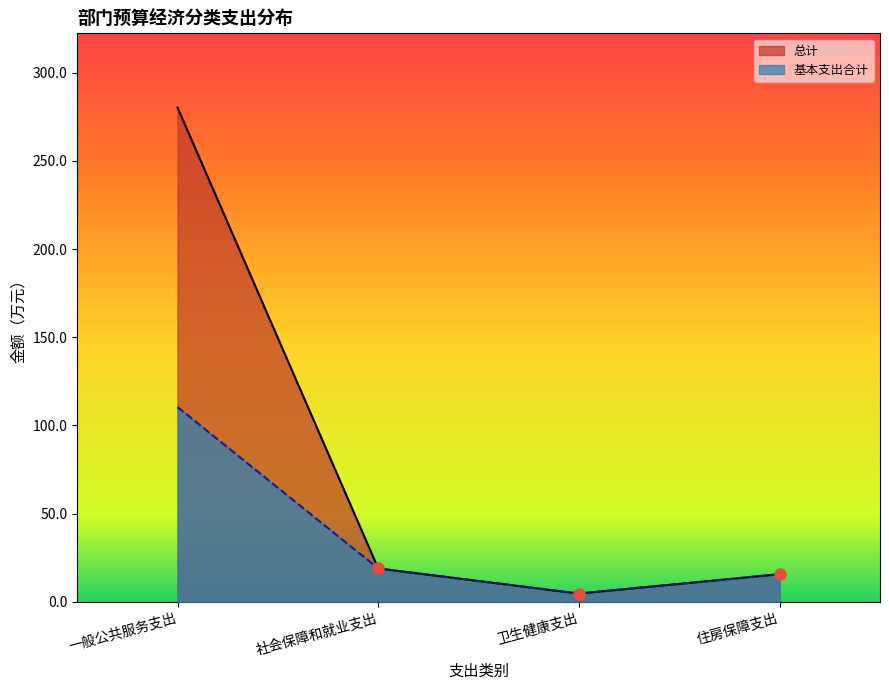

True or false: 总计 has more than 1 points higher than both neighbors.

False